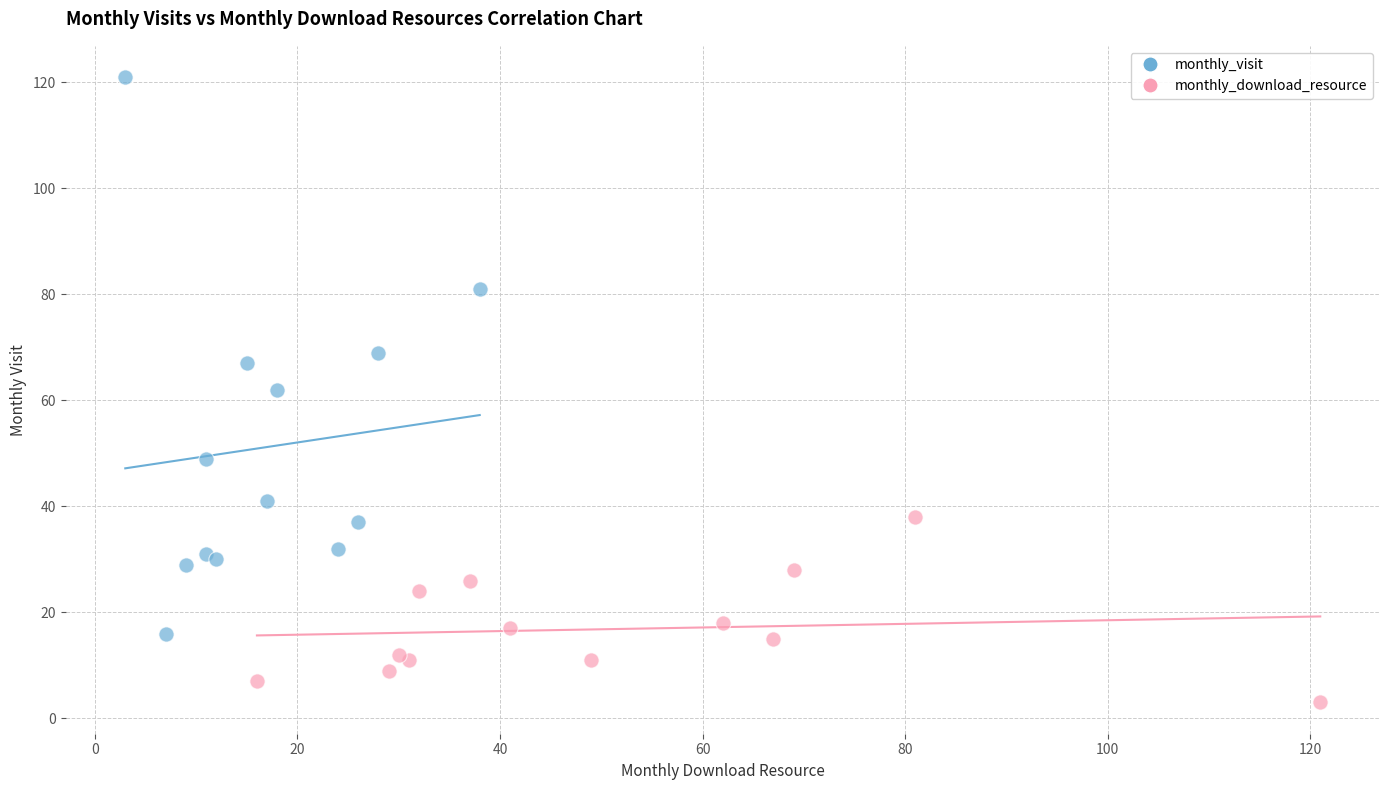

Which series has the widest spread of Y values?

monthly_visit